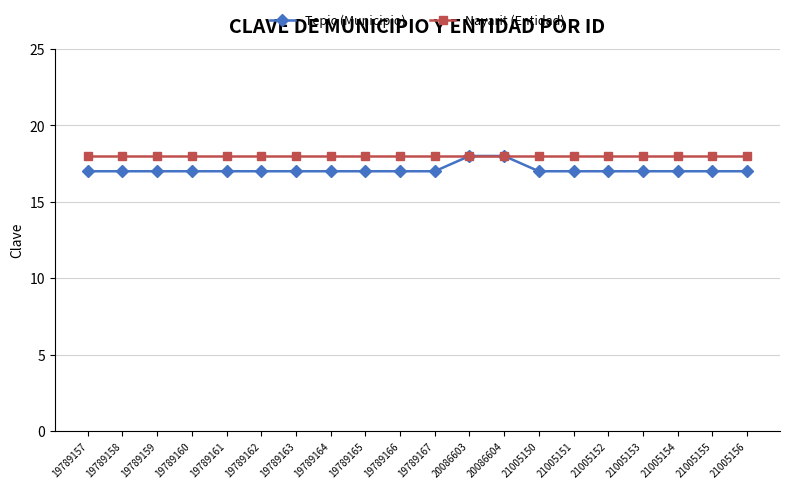

What is the highest value of the Tepic (Municipio) series?

18